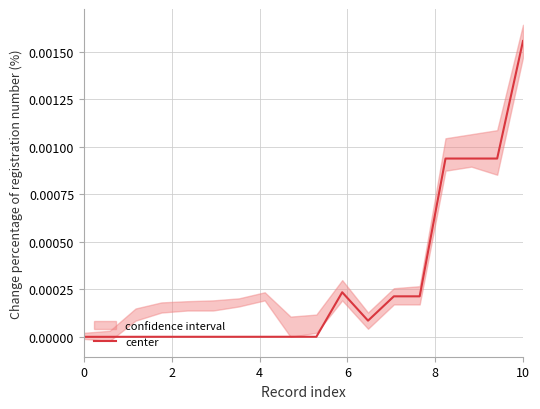

Does the chart have visible grid lines?

Yes